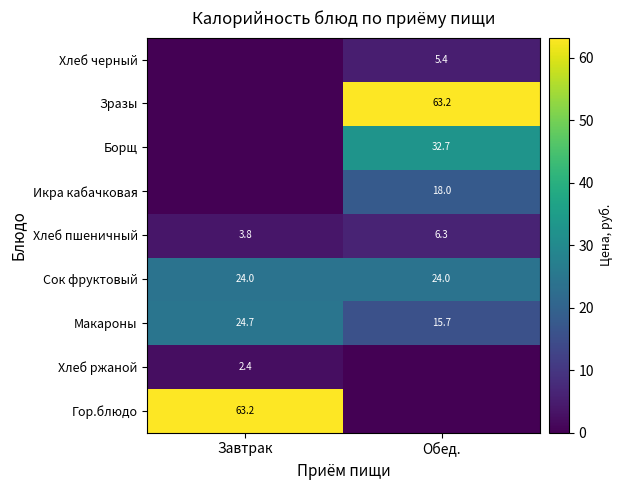

What value does the Сок фруктовый series have at Обед.?

24.0